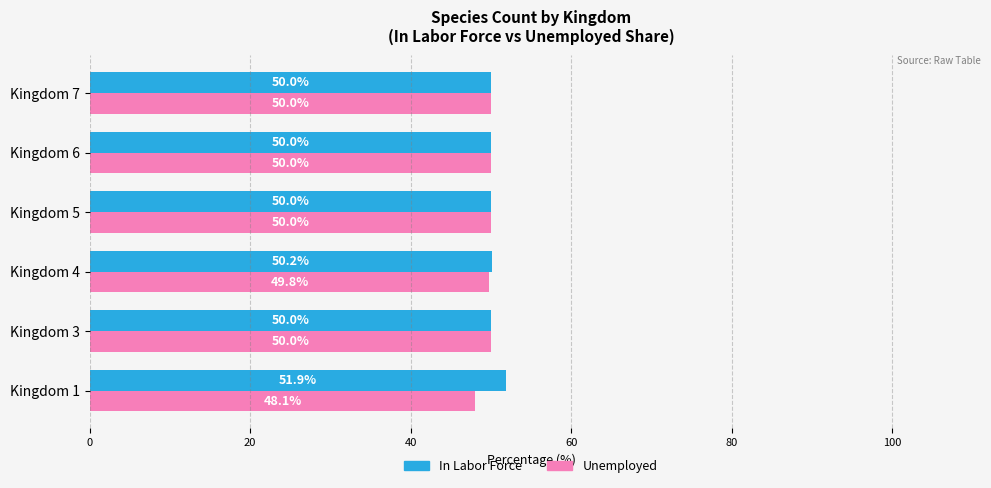

List the series in order of their overall mean, lowest first.

Unemployed, In Labor Force